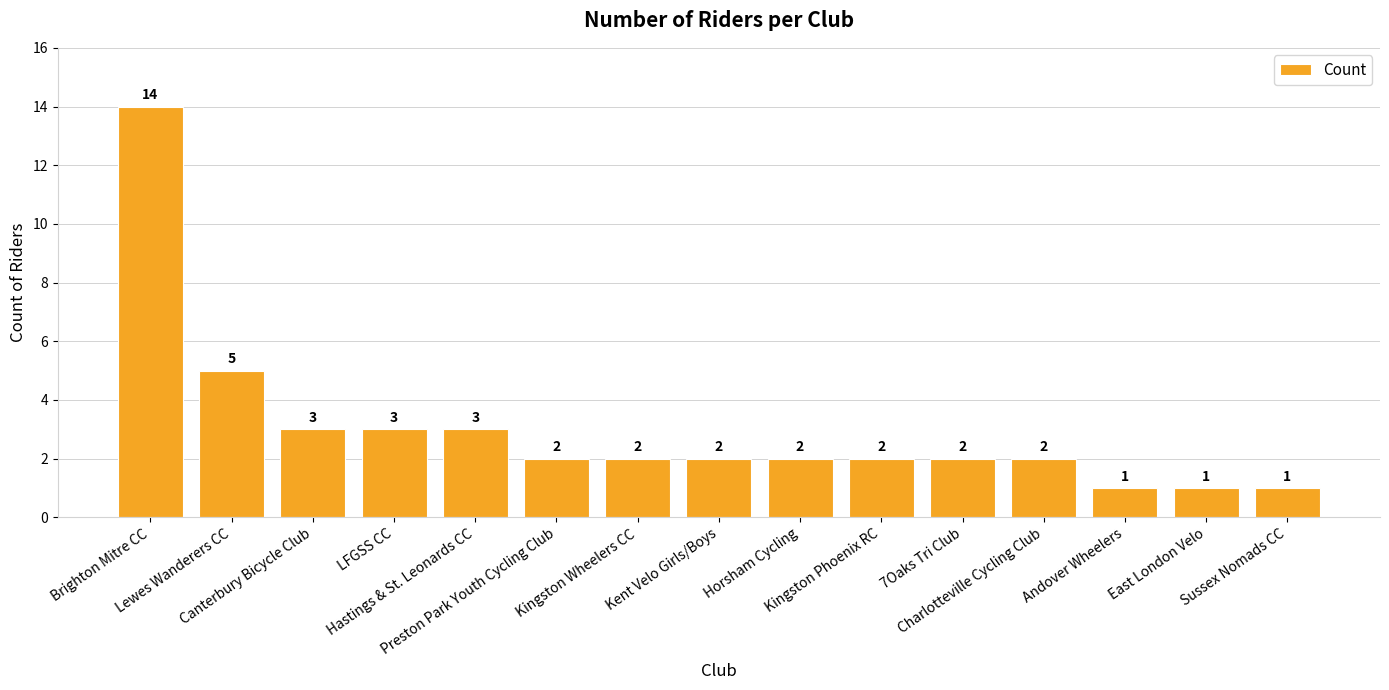

What is the value of the 14th bar from the left?

1